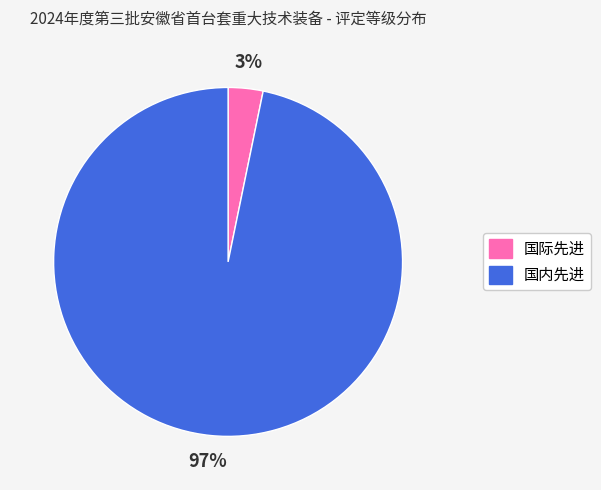

Rank the categories by value from highest to lowest.

国内先进, 国际先进